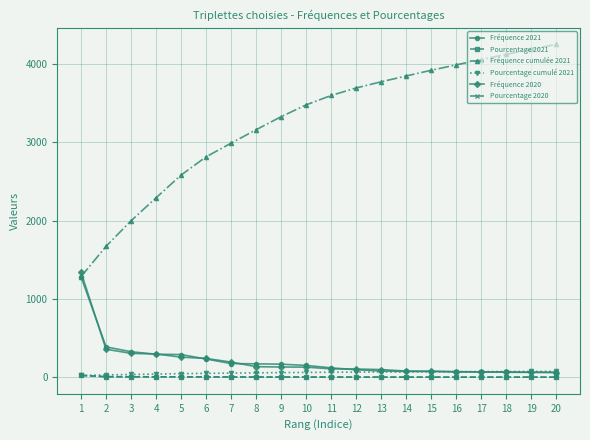

True or false: Pourcentage 2021 and Fréquence cumulée 2021 cross at least once.

False